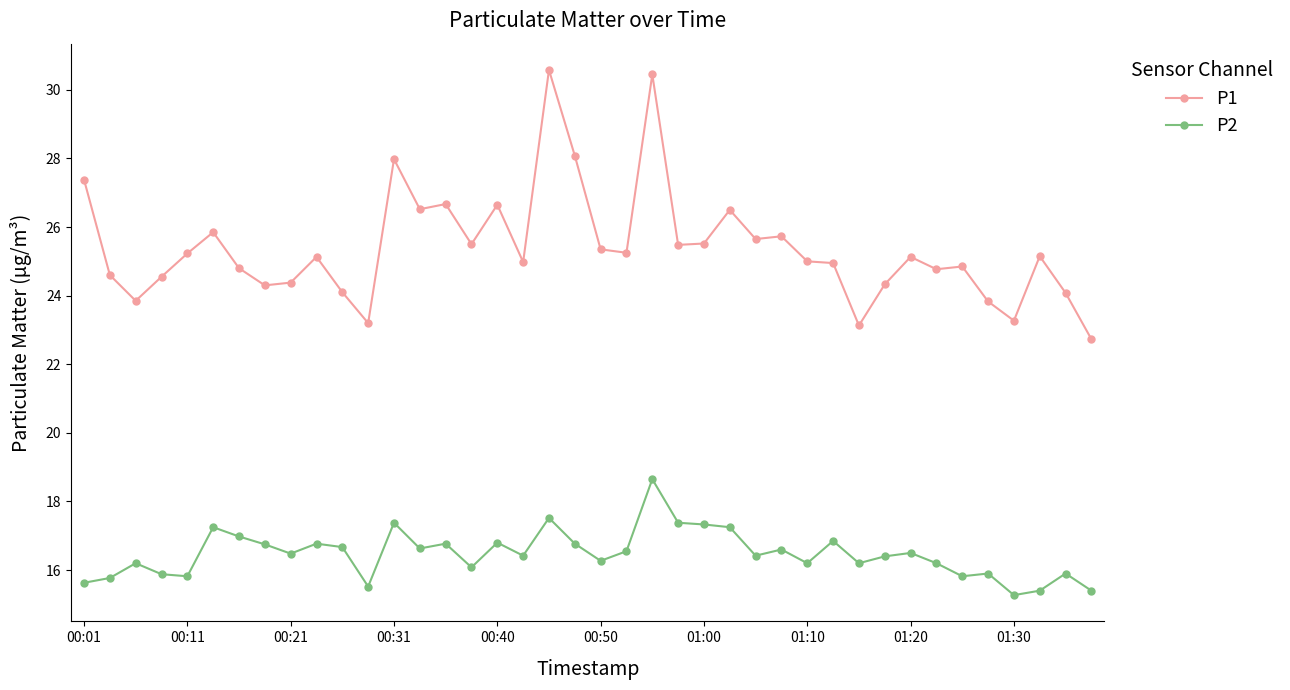

What is the minimum value for P2?

15.3